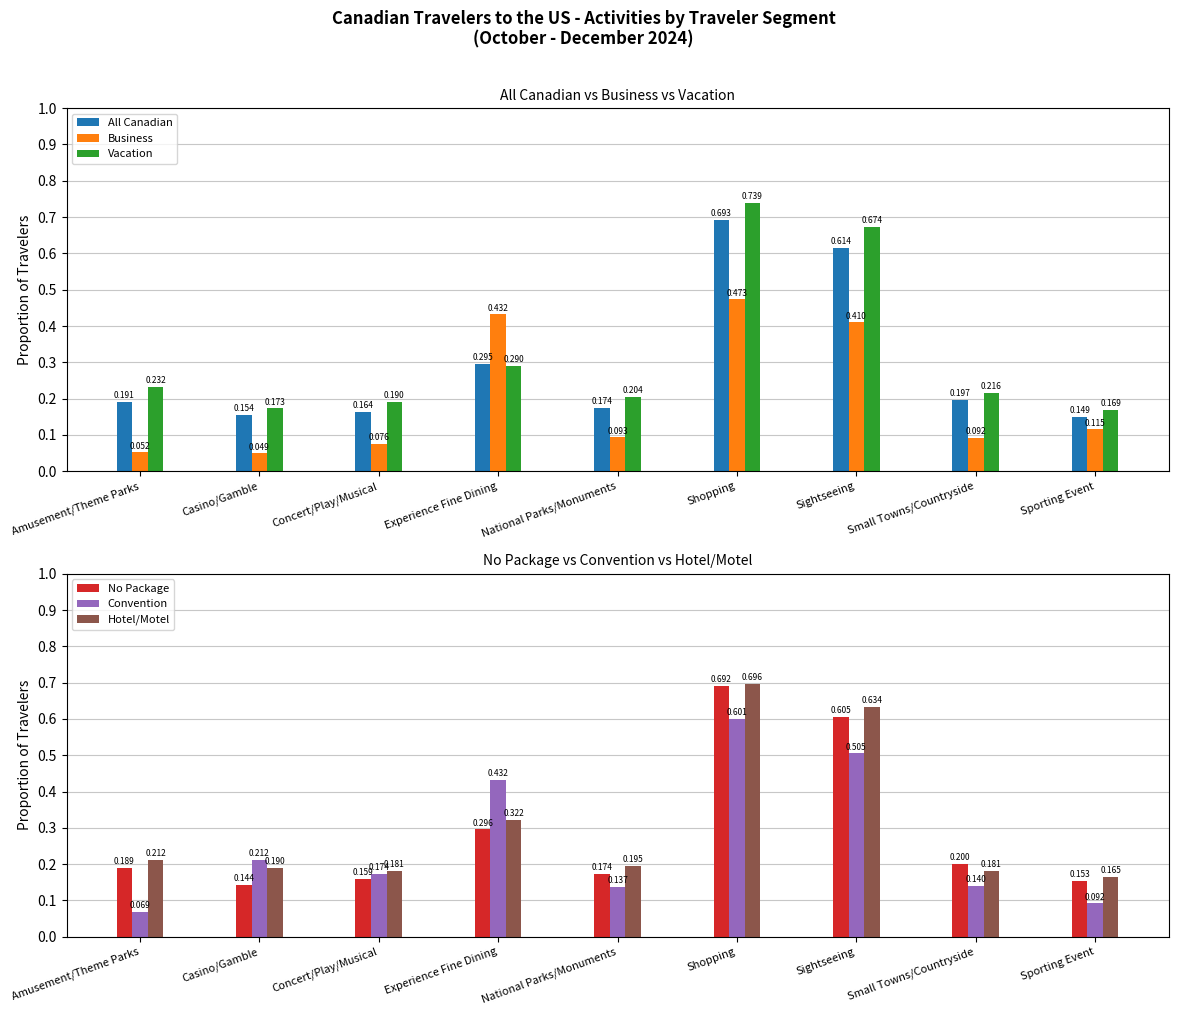

Which category has the highest value across all series?

Shopping